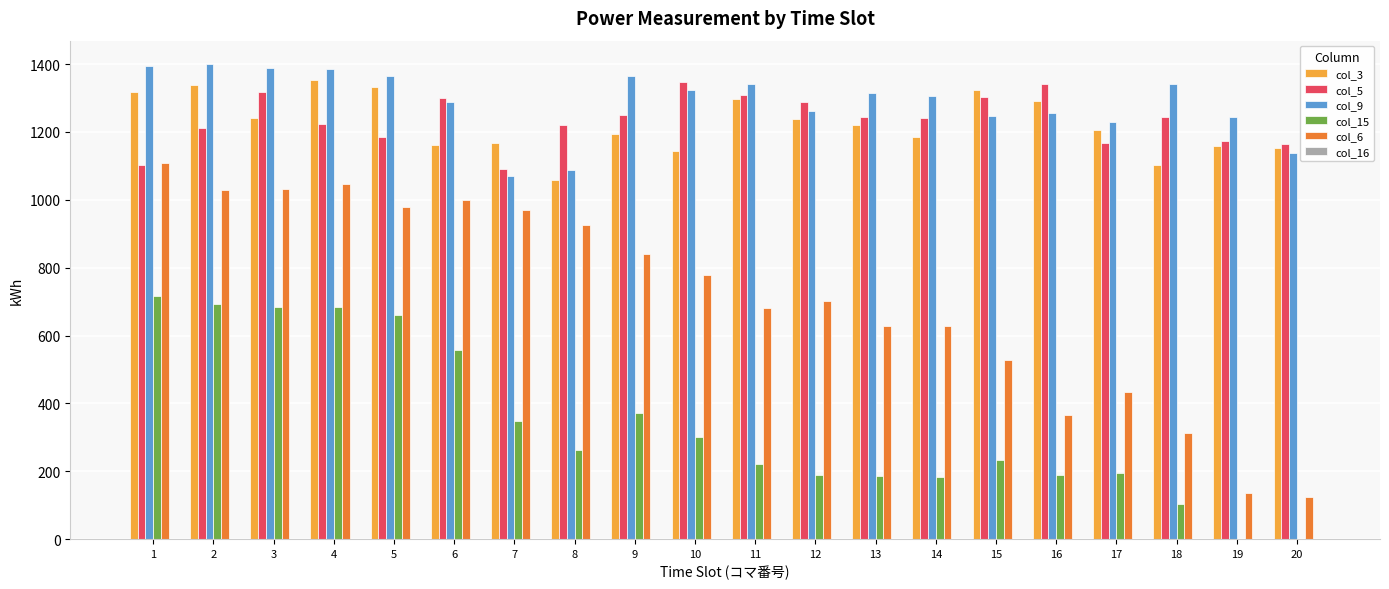

How many series are shown in this chart?

5